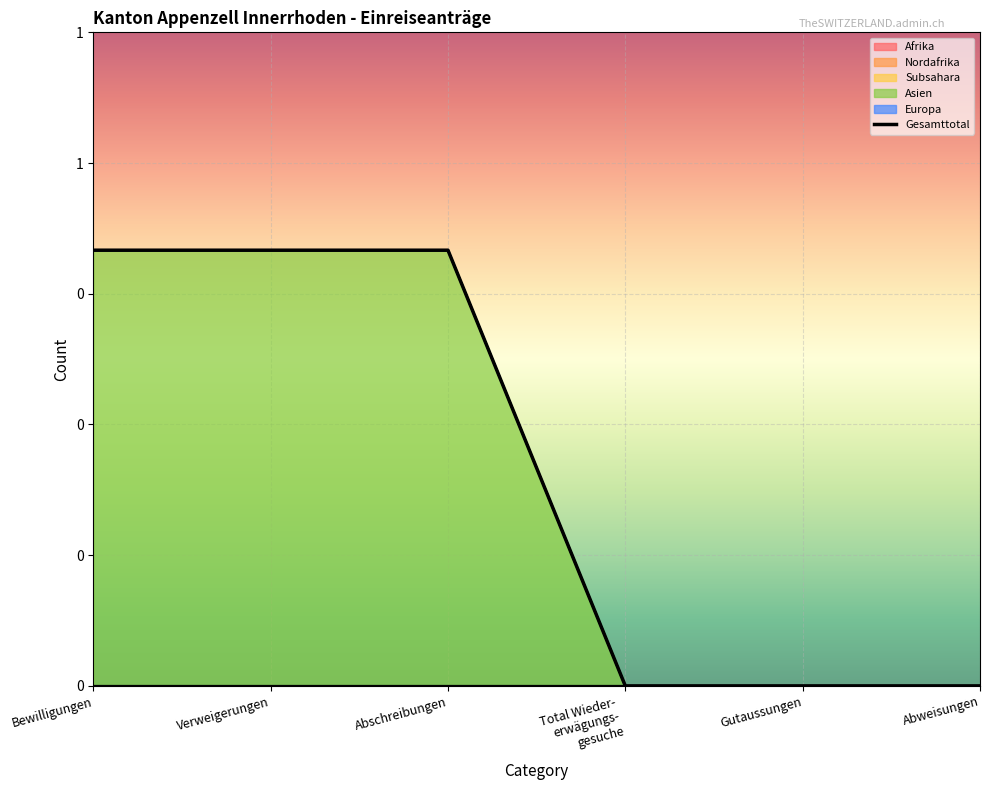

Reading left to right, transcribe all the data shown in this chart.

Afrika: 0	0	0	0	0	0
Nordafrika: 0	0	0	0	0	0
Subsahara: 0	0	0	0	0	0
Asien: 1	1	1	0	0	0
Europa: 0	0	0	0	0	0
Gesamttotal: 1	1	1	0	0	0